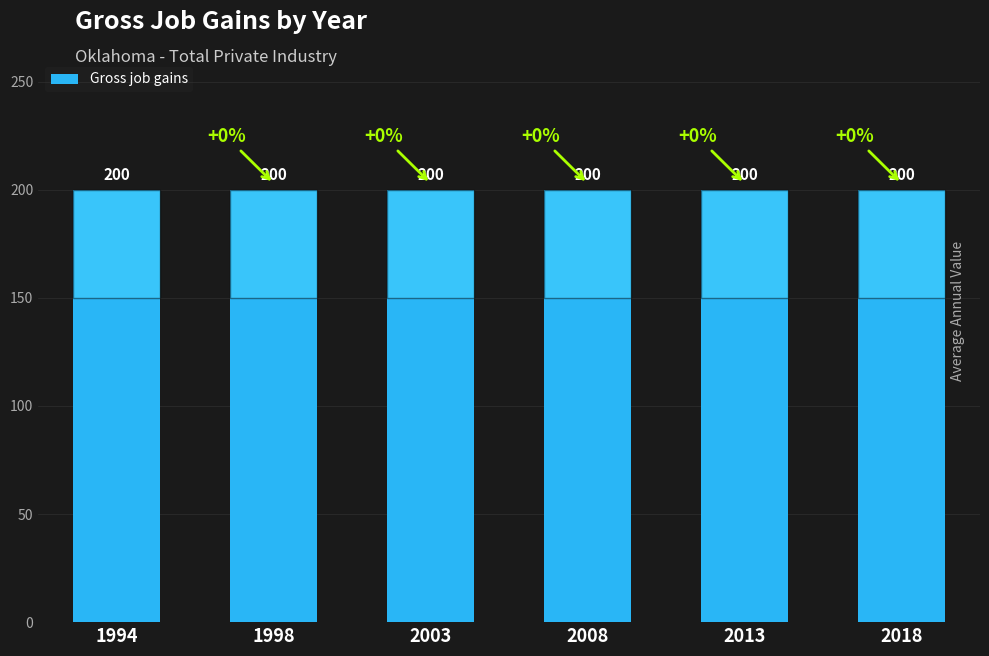

Which series has the largest range (max minus min)?

Gross job gains